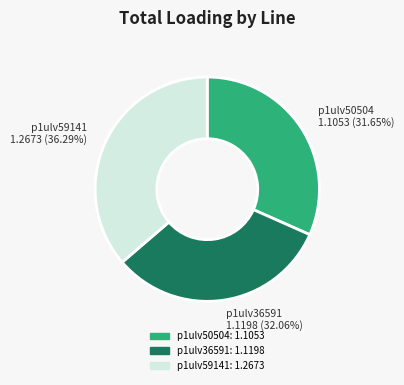

Does p1ulv59141 represent more than half of the total?

No